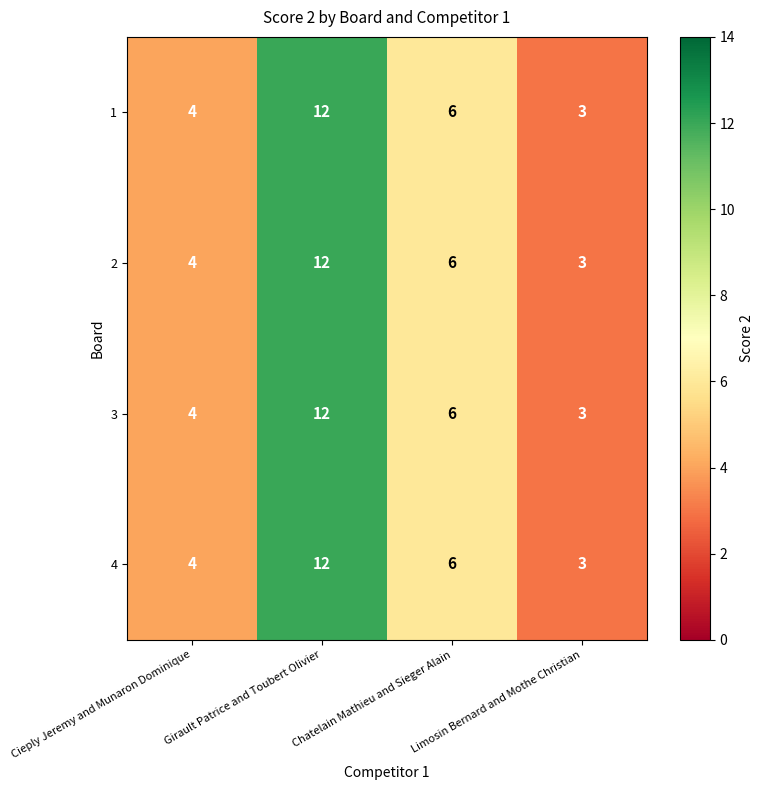

Which category has the lowest value in the 4 series?

Limosin Bernard and Mothe Christian